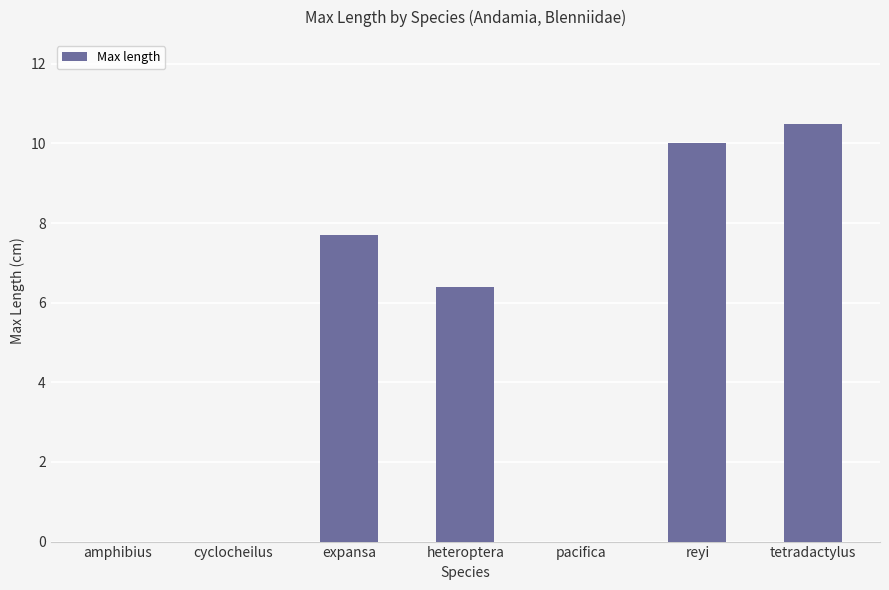

What is the sum of all values?

34.6